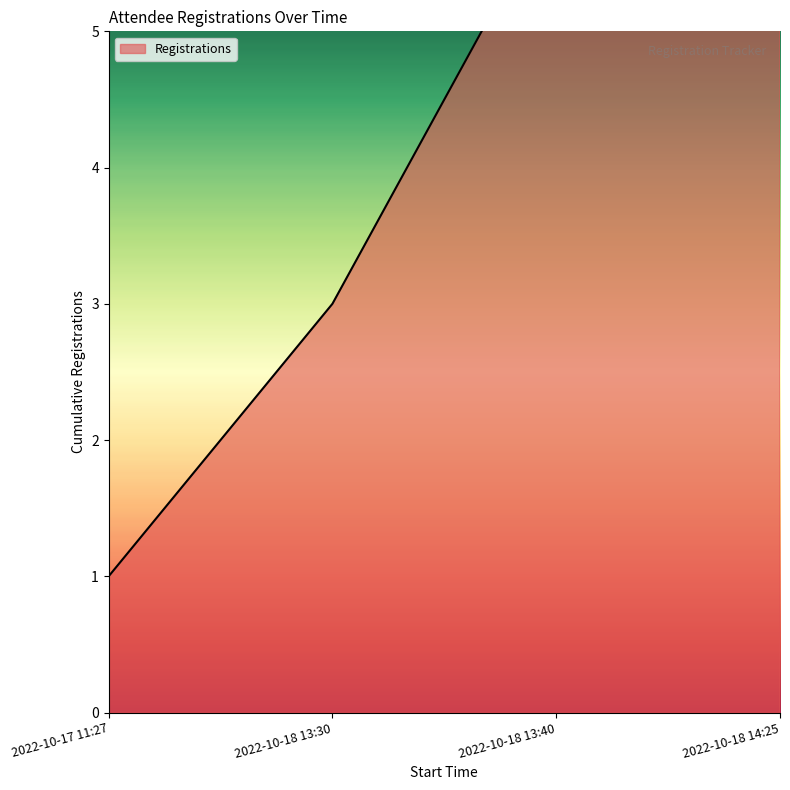

What is the label of the 3rd point from the right?

2022-10-18 13:30